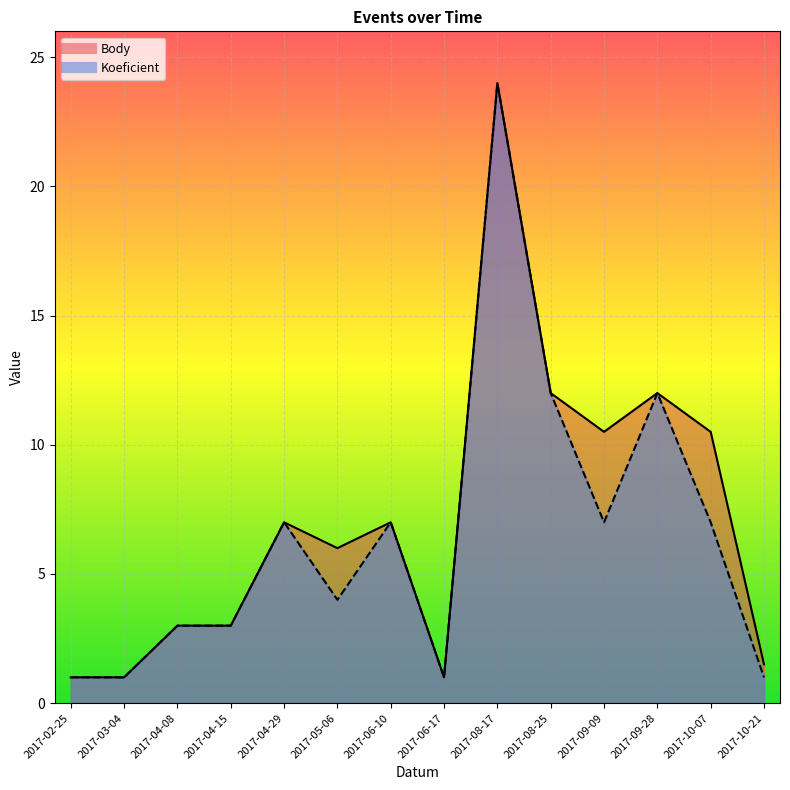

Between 2017-08-17 and 2017-08-25, which is larger?

2017-08-17